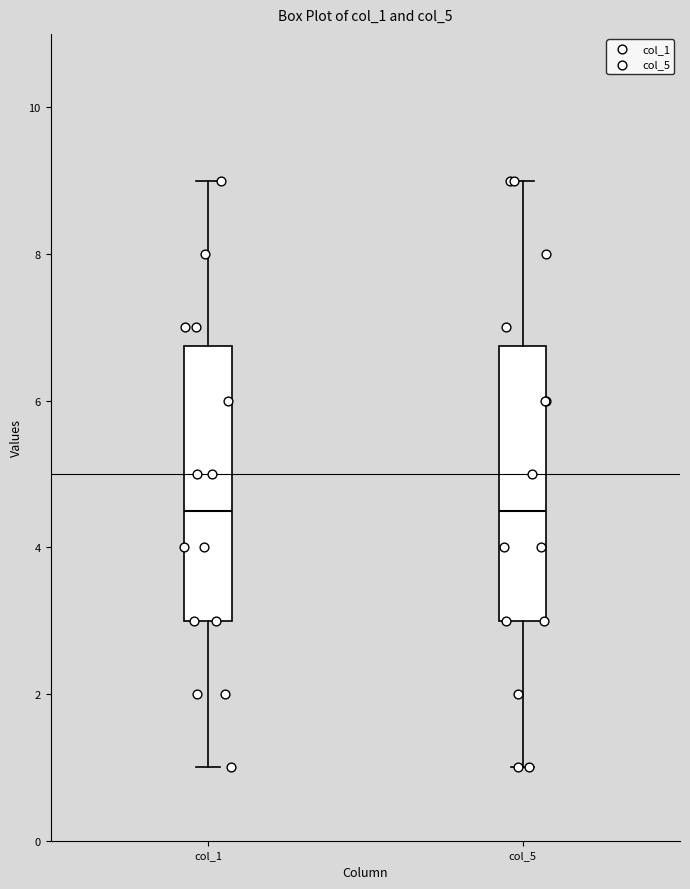

Where does the lower whisker of the box for col_1 end on the y-axis? The values are not printed on the chart, so give them approximately, as read against the axis.

1.0